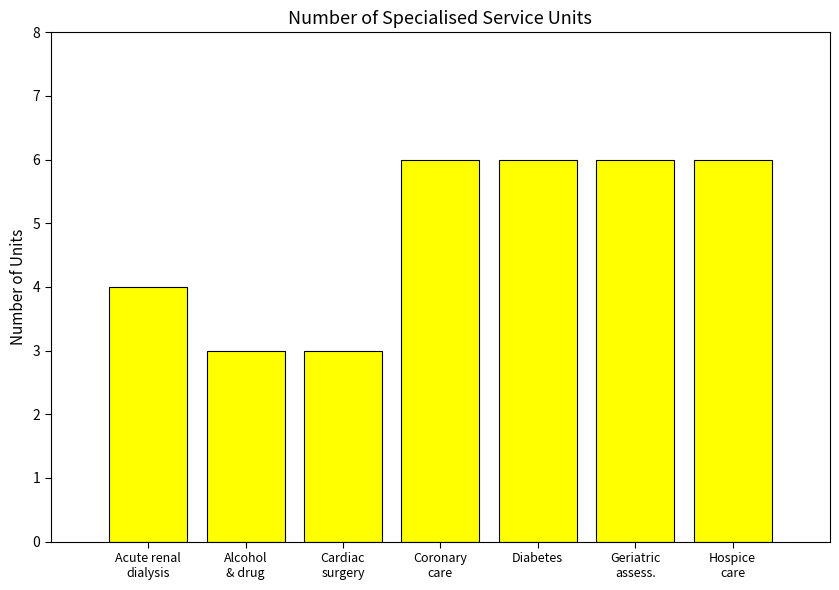

What is the difference between the second highest and minimum values?

3